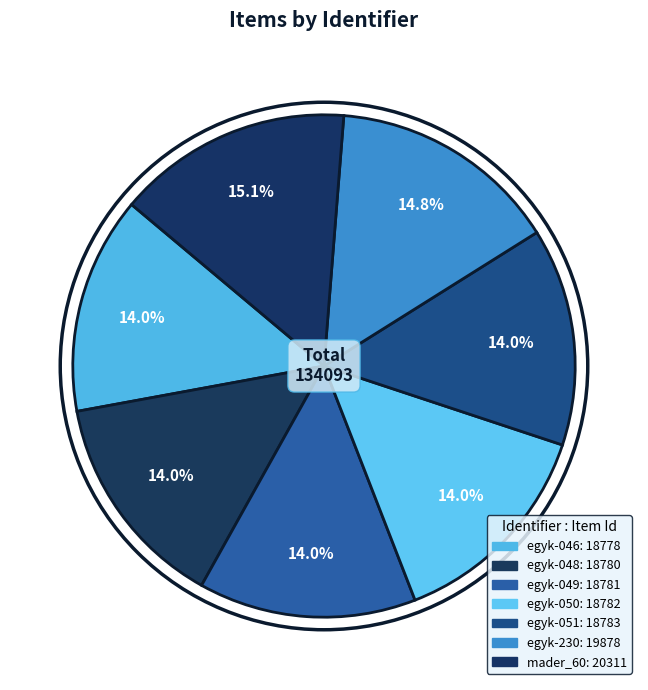

To the nearest percent, what is the combined percentage of egyk-048 and egyk-049?

28%